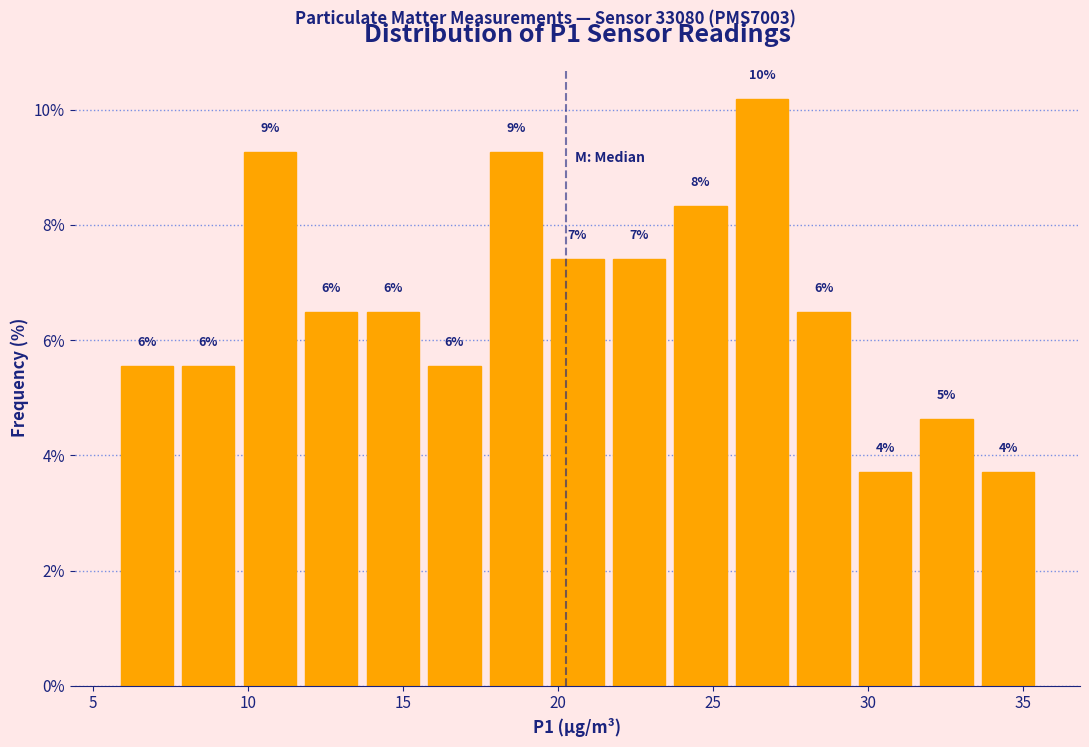

Around what value on the x-axis is the tallest bar? Give the approximate position of its centre, as read against the axis.

26.5